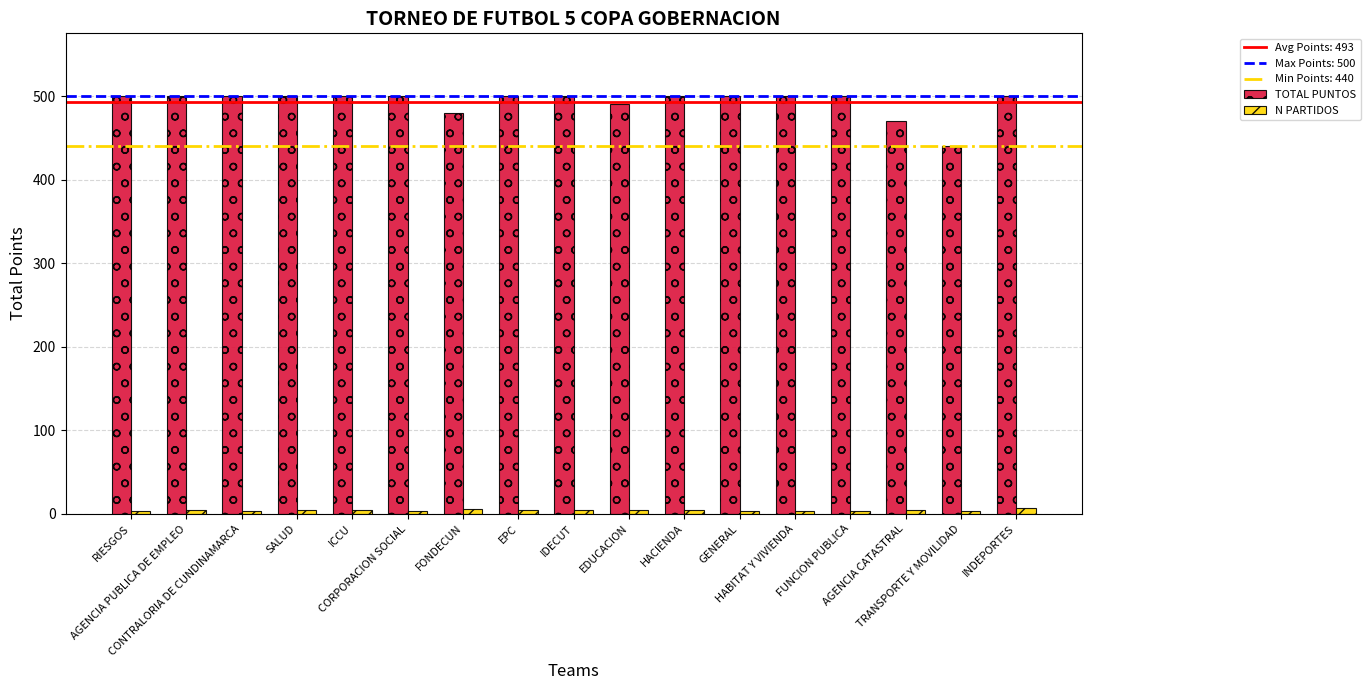

Rank the series by their maximum value, from lowest to highest.

N PARTIDOS, TOTAL PUNTOS